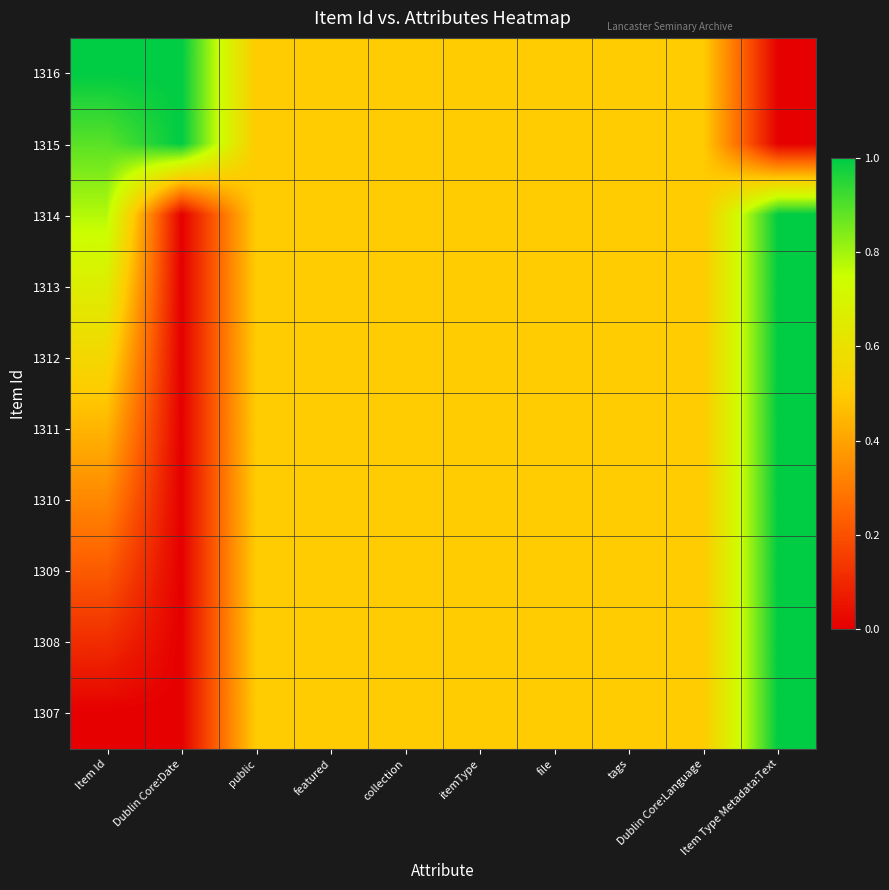

Reading left to right, what are all the values shown in this chart?

1316: Item Id=1.0	Dublin Core:Date=1.0	public=0.5	featured=0.5	collection=0.5	itemType=0.5	file=0.5	tags=0.5	Dublin Core:Language=0.5	Item Type Metadata:Text=0.0
1315: Item Id=0.9	Dublin Core:Date=1.0	public=0.5	featured=0.5	collection=0.5	itemType=0.5	file=0.5	tags=0.5	Dublin Core:Language=0.5	Item Type Metadata:Text=0.0
1314: Item Id=0.8	Dublin Core:Date=0.0	public=0.5	featured=0.5	collection=0.5	itemType=0.5	file=0.5	tags=0.5	Dublin Core:Language=0.5	Item Type Metadata:Text=1.0
1313: Item Id=0.7	Dublin Core:Date=0.0	public=0.5	featured=0.5	collection=0.5	itemType=0.5	file=0.5	tags=0.5	Dublin Core:Language=0.5	Item Type Metadata:Text=1.0
1312: Item Id=0.6	Dublin Core:Date=0.0	public=0.5	featured=0.5	collection=0.5	itemType=0.5	file=0.5	tags=0.5	Dublin Core:Language=0.5	Item Type Metadata:Text=1.0
1311: Item Id=0.4	Dublin Core:Date=0.0	public=0.5	featured=0.5	collection=0.5	itemType=0.5	file=0.5	tags=0.5	Dublin Core:Language=0.5	Item Type Metadata:Text=1.0
1310: Item Id=0.3	Dublin Core:Date=0.0	public=0.5	featured=0.5	collection=0.5	itemType=0.5	file=0.5	tags=0.5	Dublin Core:Language=0.5	Item Type Metadata:Text=1.0
1309: Item Id=0.2	Dublin Core:Date=0.0	public=0.5	featured=0.5	collection=0.5	itemType=0.5	file=0.5	tags=0.5	Dublin Core:Language=0.5	Item Type Metadata:Text=1.0
1308: Item Id=0.1	Dublin Core:Date=0.0	public=0.5	featured=0.5	collection=0.5	itemType=0.5	file=0.5	tags=0.5	Dublin Core:Language=0.5	Item Type Metadata:Text=1.0
1307: Item Id=0.0	Dublin Core:Date=0.0	public=0.5	featured=0.5	collection=0.5	itemType=0.5	file=0.5	tags=0.5	Dublin Core:Language=0.5	Item Type Metadata:Text=1.0